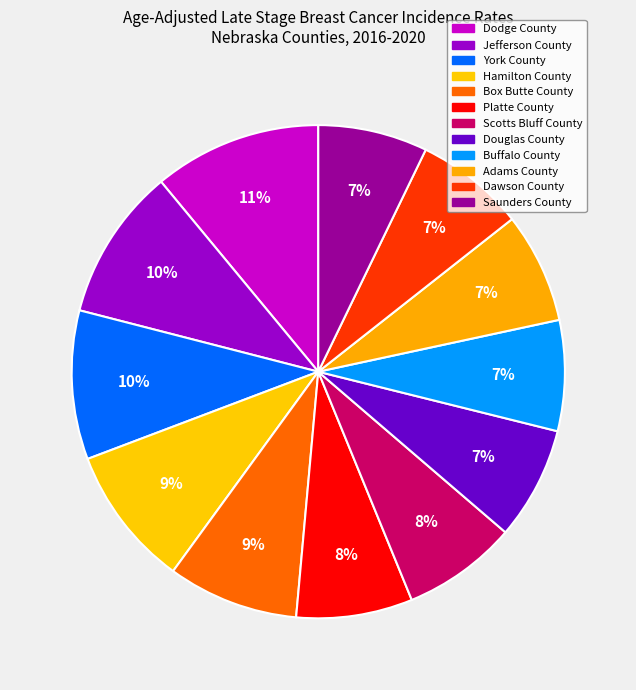

The Scotts Bluff County slice represents 8% of the pie. True or false?

True